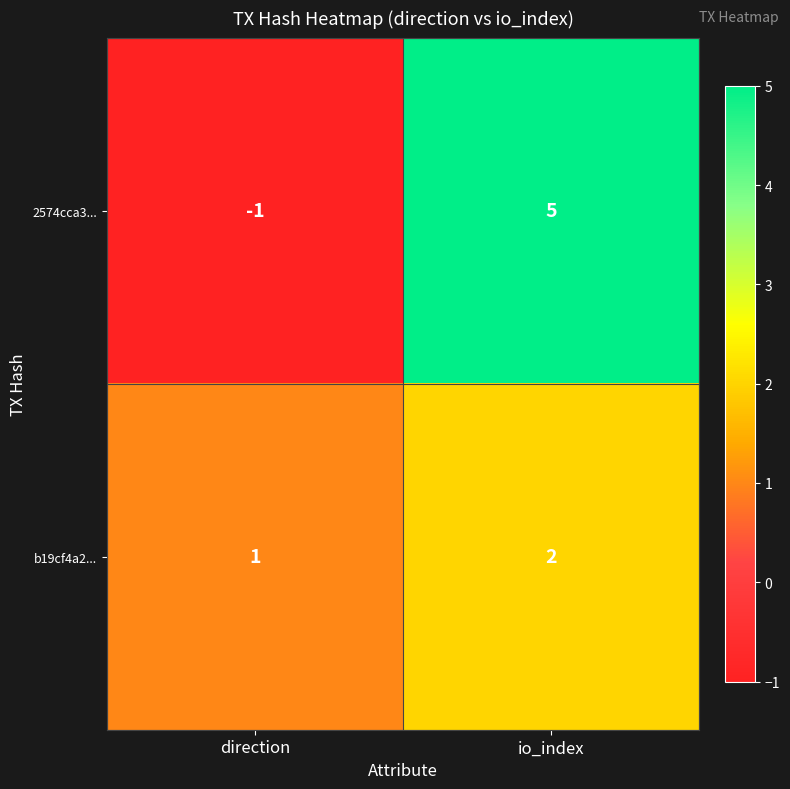

Which series has the largest range (max minus min)?

2574cca3...